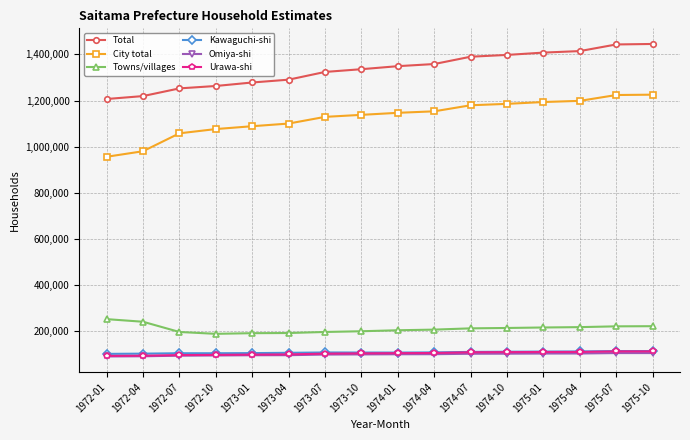

What are all the series names shown in the legend?

Total, City total, Towns/villages, Kawaguchi-shi, Omiya-shi, Urawa-shi